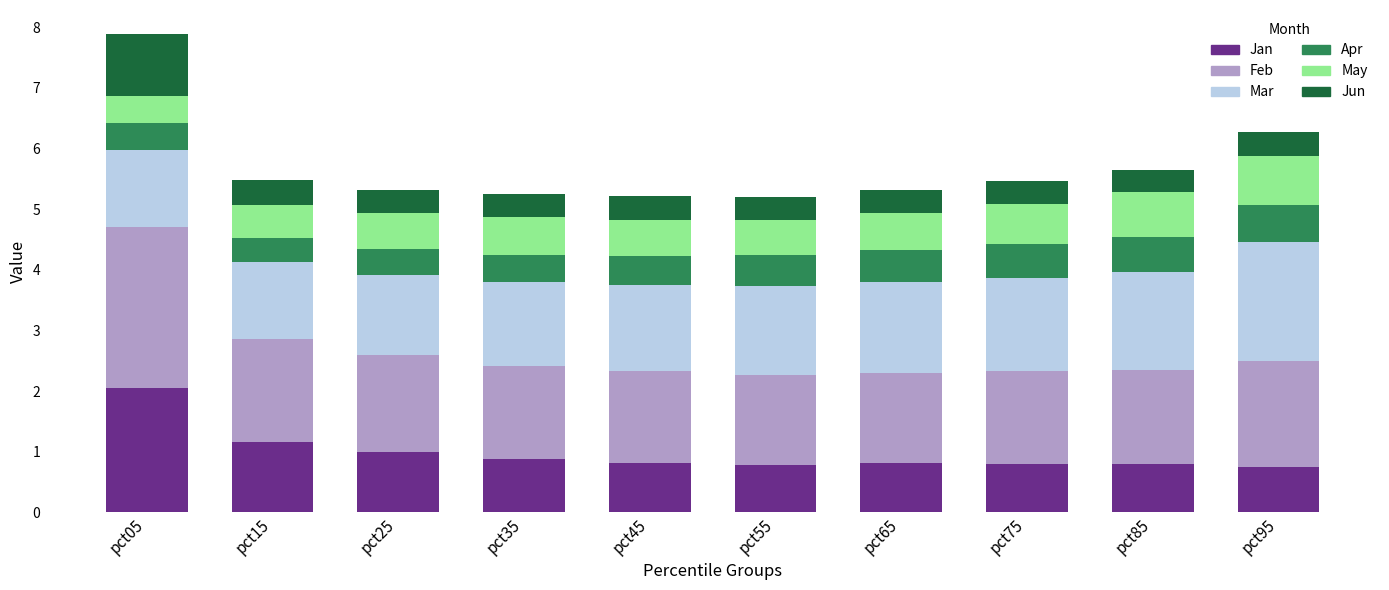

Count the number of categories in the chart.

10